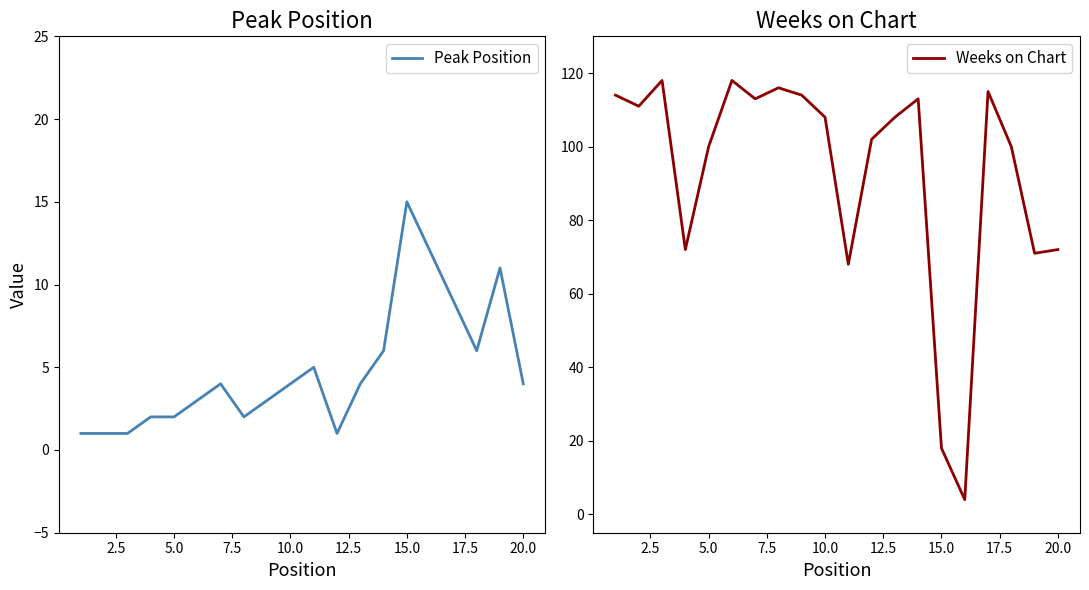

At how many categories does at least one series exceed 108?

9